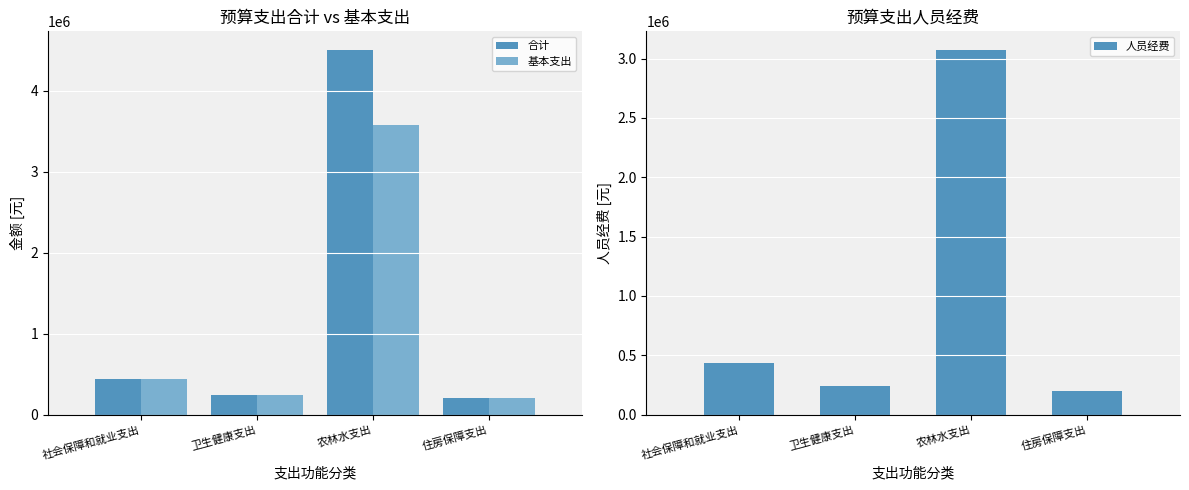

How many values in the 合计 series exceed 436476?

2